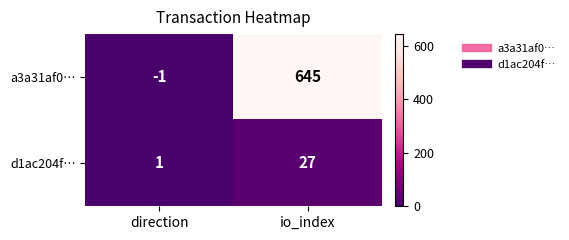

At direction, list the series in order from largest to smallest.

d1ac204f…, a3a31af0…